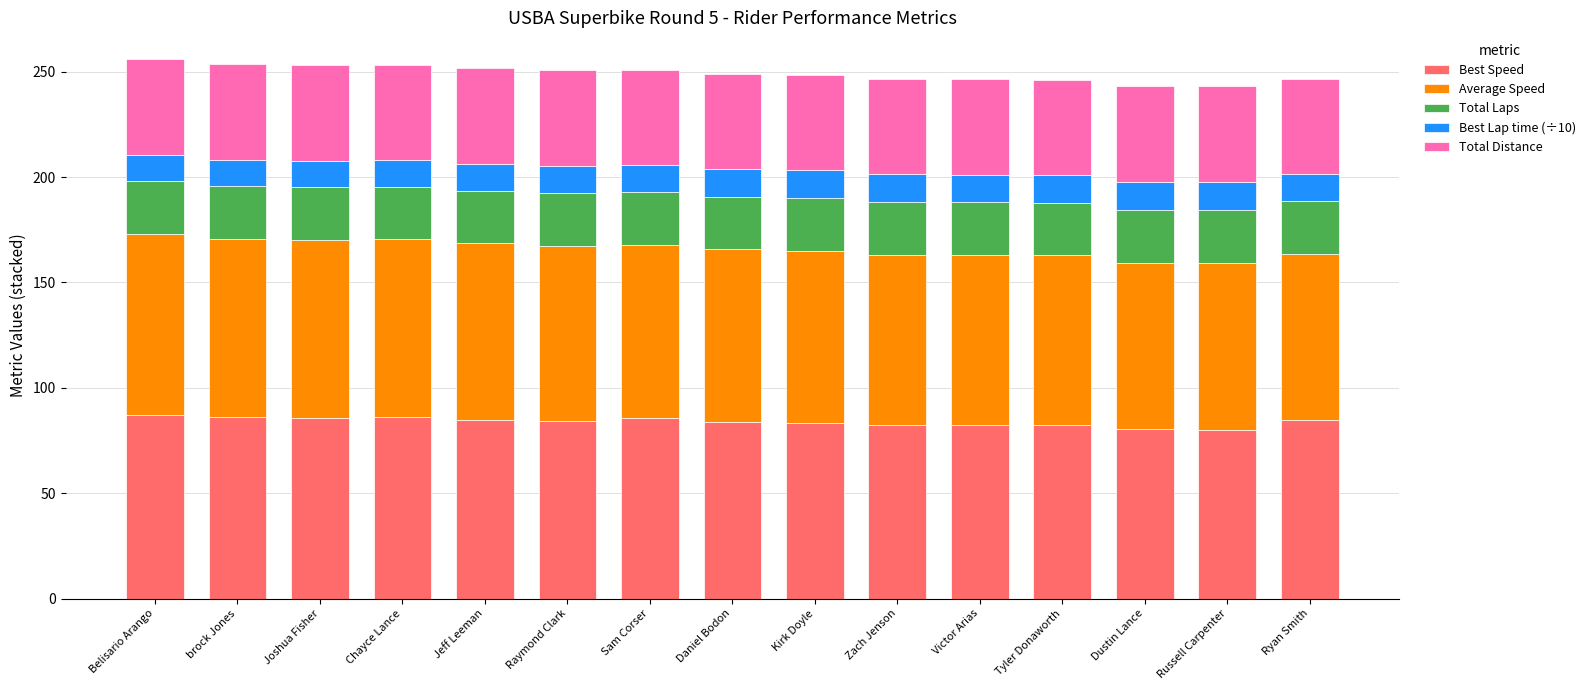

What is the total value across all series at Jeff Leeman?

251.6